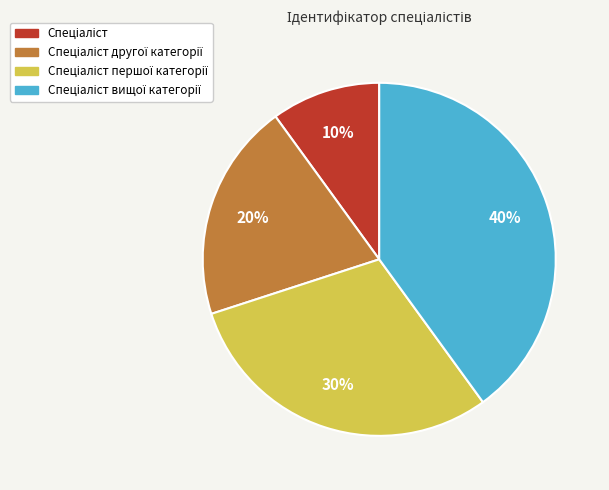

How many slices are in this pie chart?

4